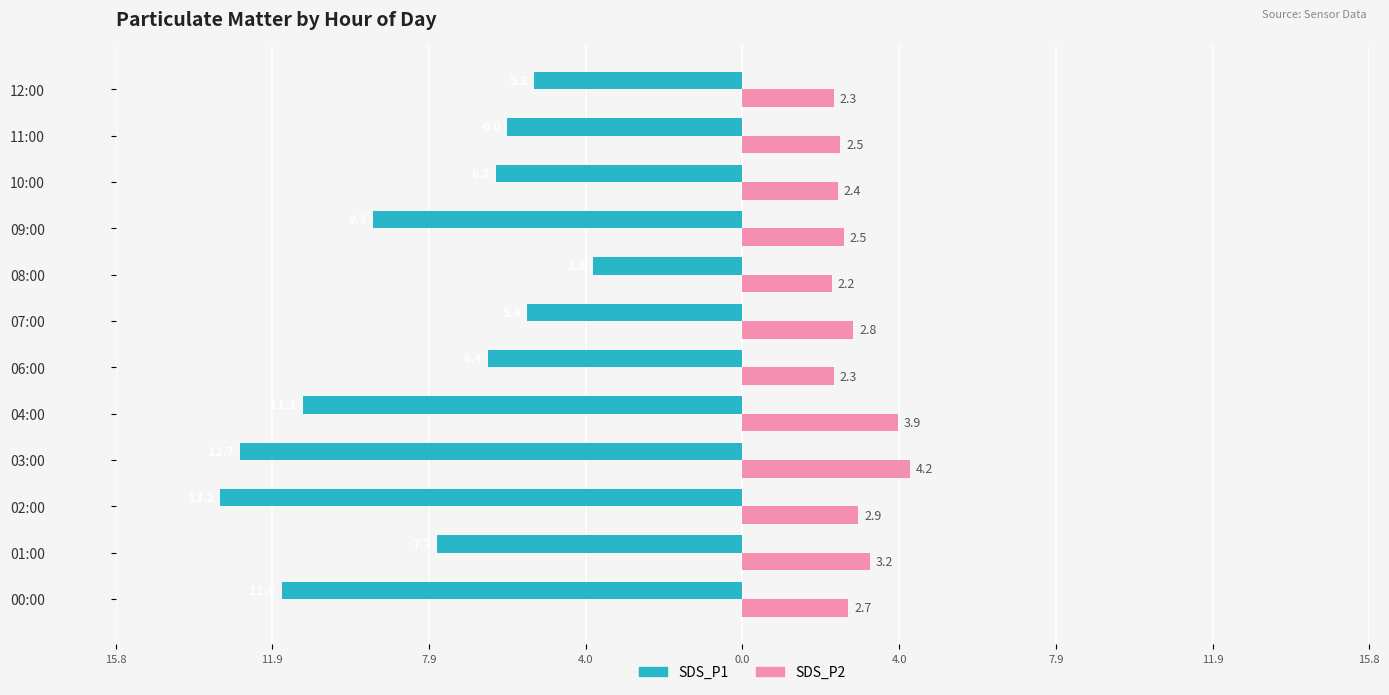

What is the maximum value for SDS_P2?

4.2